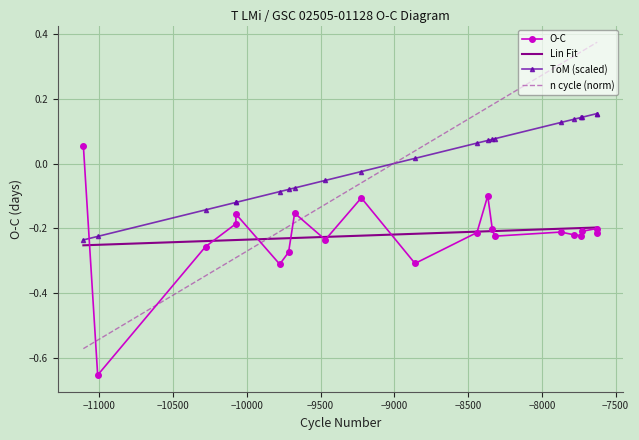

How many intersections are there between n cycle (norm) and O-C?

5